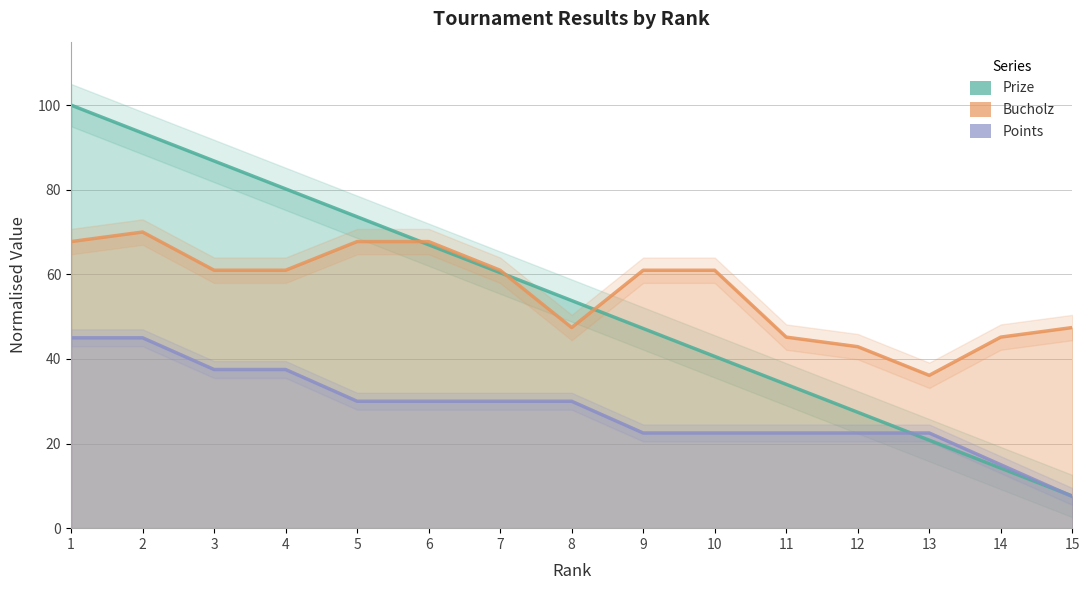

Which category has the lowest value in the Bucholz series?

13